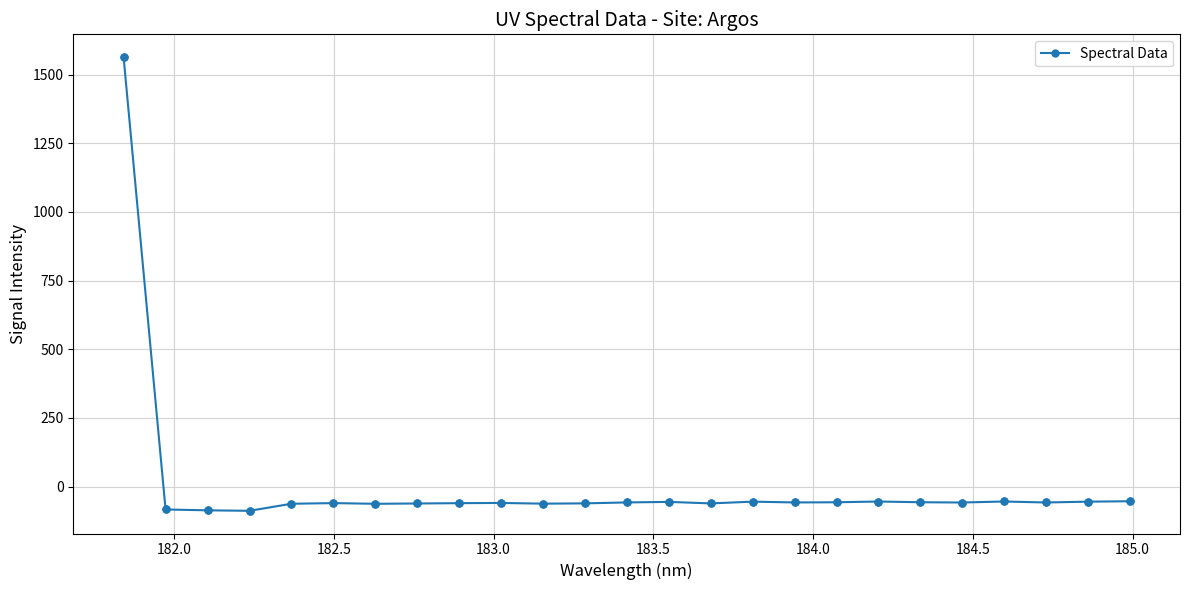

What is the average value?

3.4